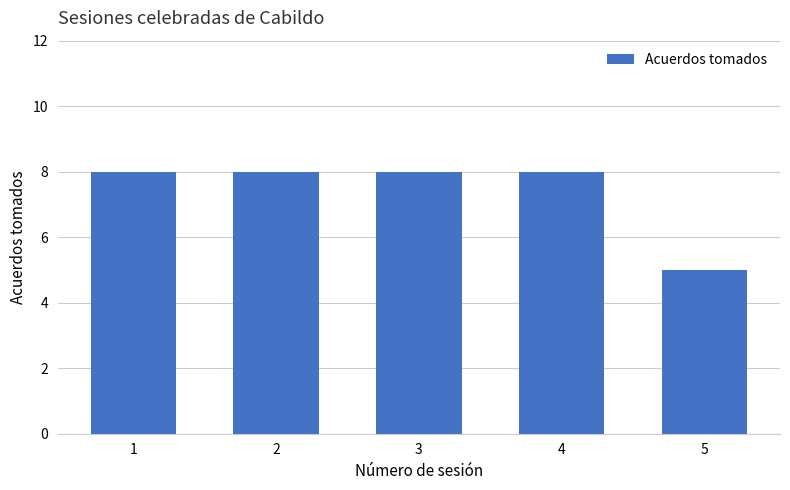

Is it true that the value at 1 is 3?

False